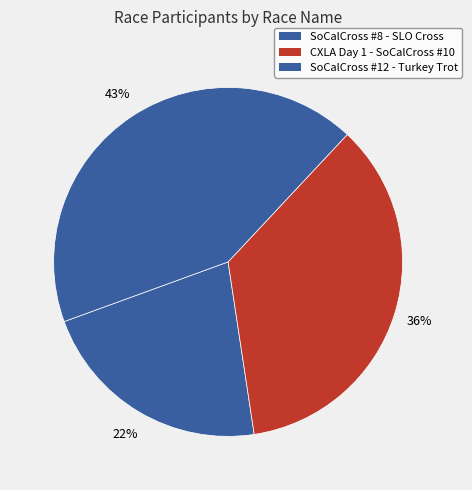

How many segments does this pie chart have?

3